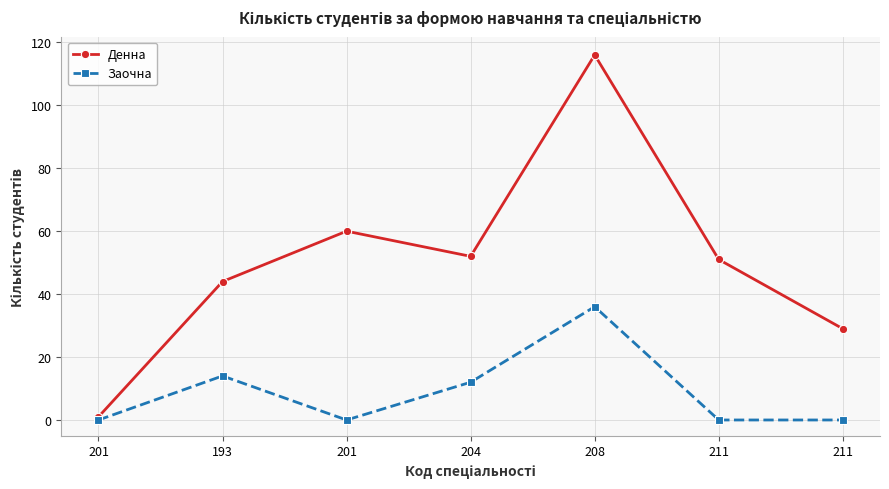

How many distinct data groups are displayed?

2